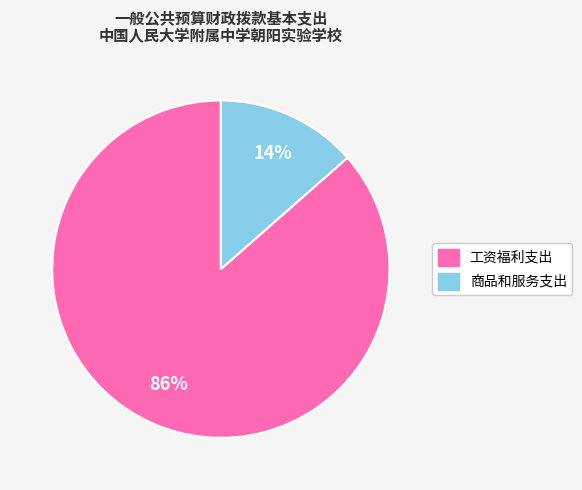

Count the number of slices in the pie.

2